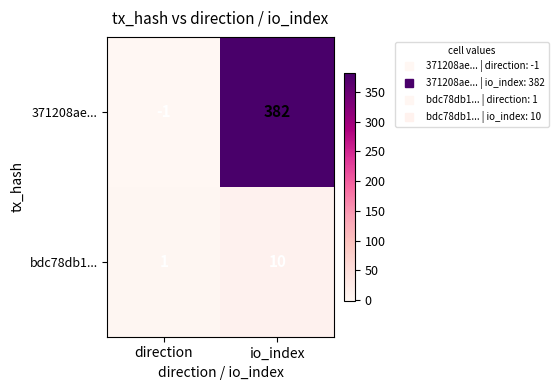

Which category has the lowest value across all series?

direction